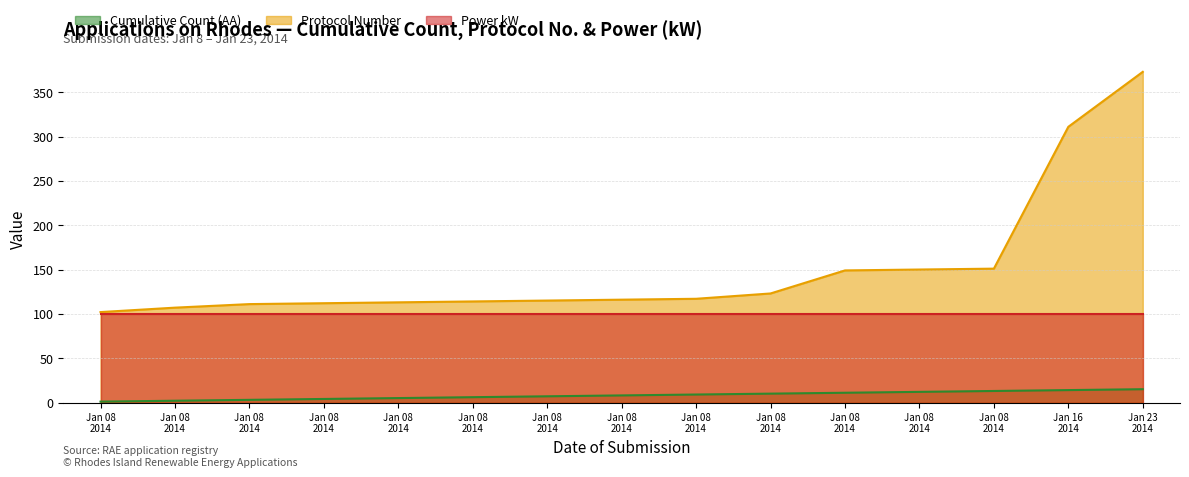

True or false: Cumulative Count (AA) has more than 0 points higher than both neighbors.

False